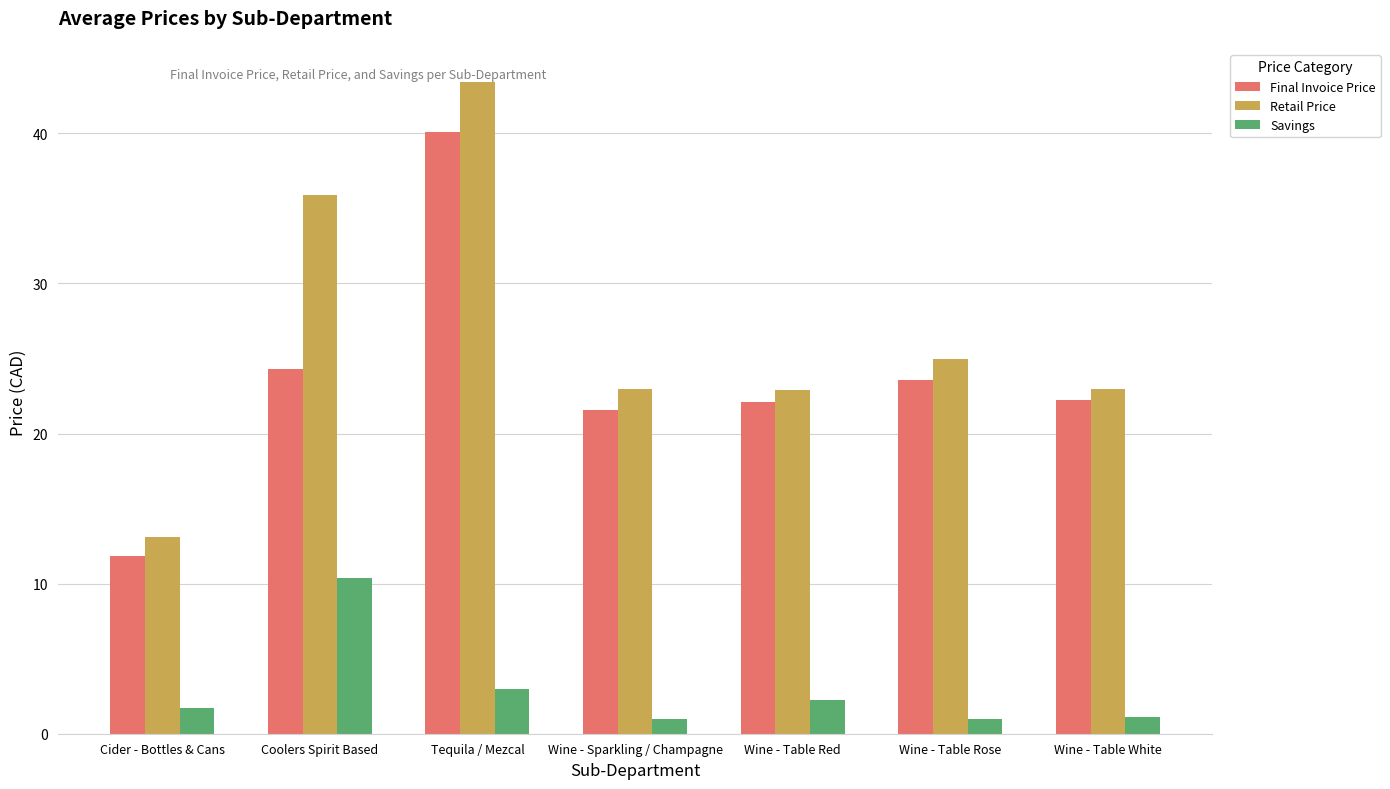

What is the greatest value displayed?

43.5